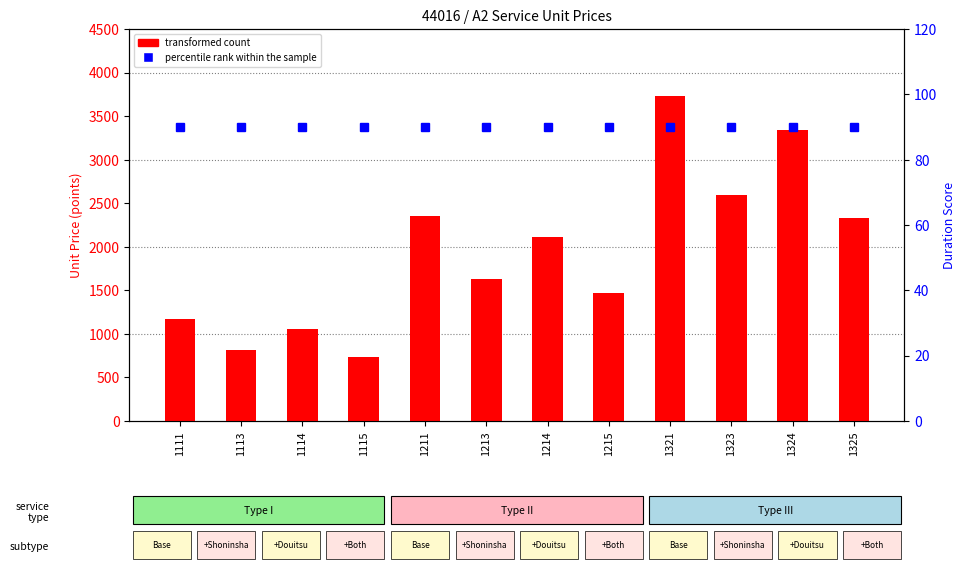

What is the sum of all percentile rank within the sample values?

1080